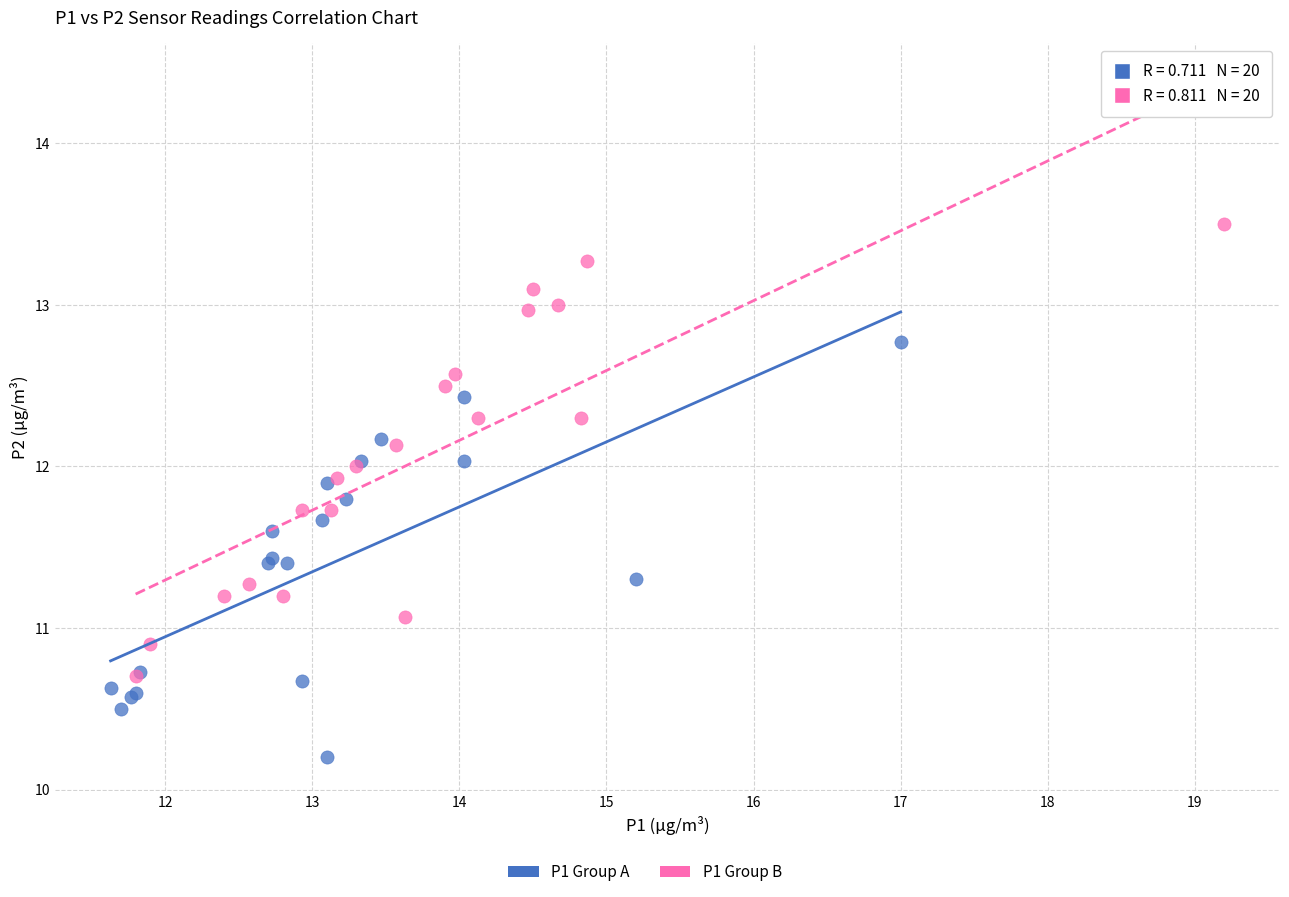

Which series contains the highest Y value?

P1 Group B